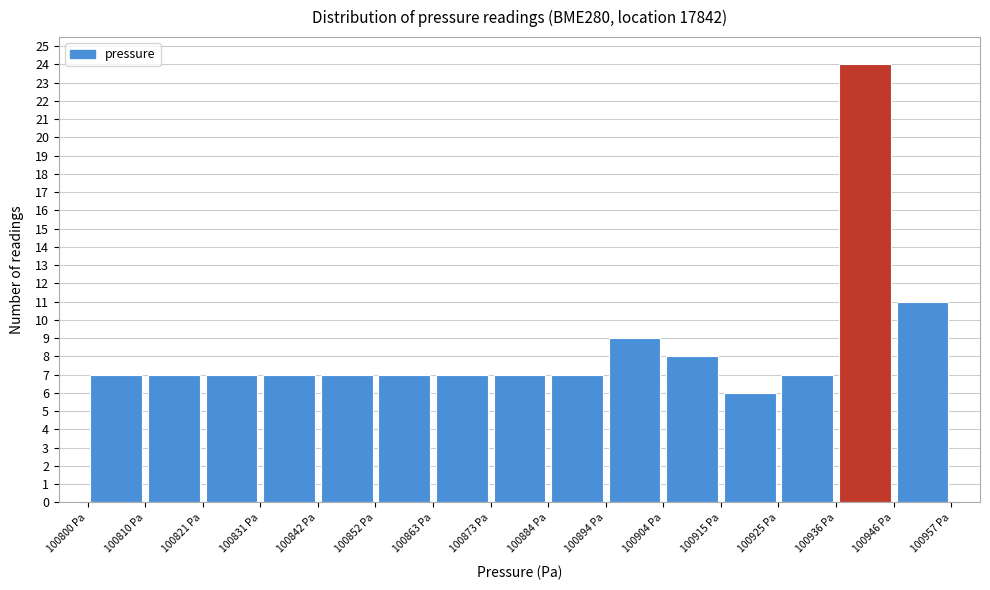

Reading left to right, transcribe this chart: for each bar, give the range it covers on the x-axis and its height. Neither the bar edges nor the heights are printed on the chart, so give them approximately, as read against the axes.

100800 to 100810: 7
100810 to 100820: 7
100820 to 100832: 7
100832 to 100842: 7
100842 to 100852: 7
100852 to 100862: 7
100862 to 100874: 7
100874 to 100884: 7
100884 to 100894: 7
100894 to 100904: 9
100904 to 100914: 8
100914 to 100926: 6
100926 to 100936: 7
100936 to 100946: 24
100946 to 100956: 11